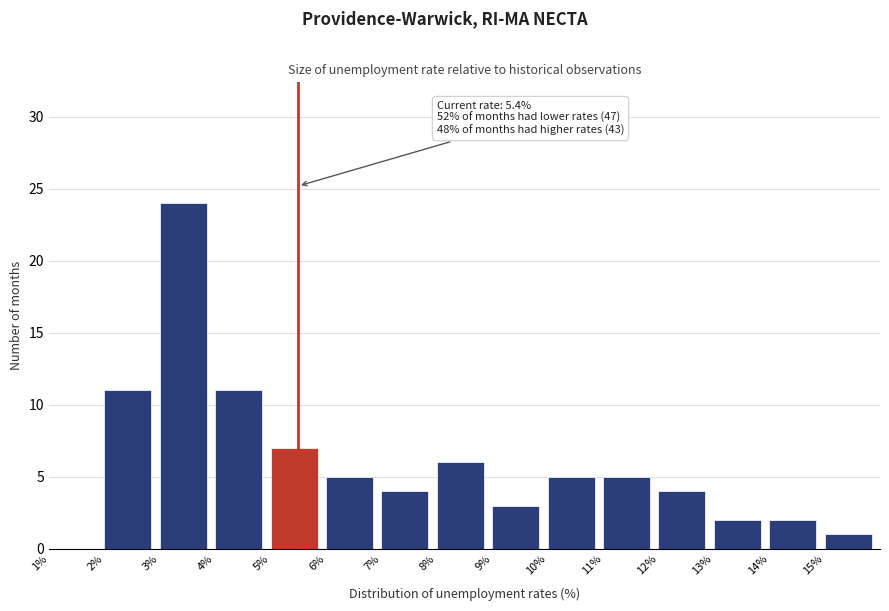

Which range on the x-axis has the tallest bar?

3 to 4